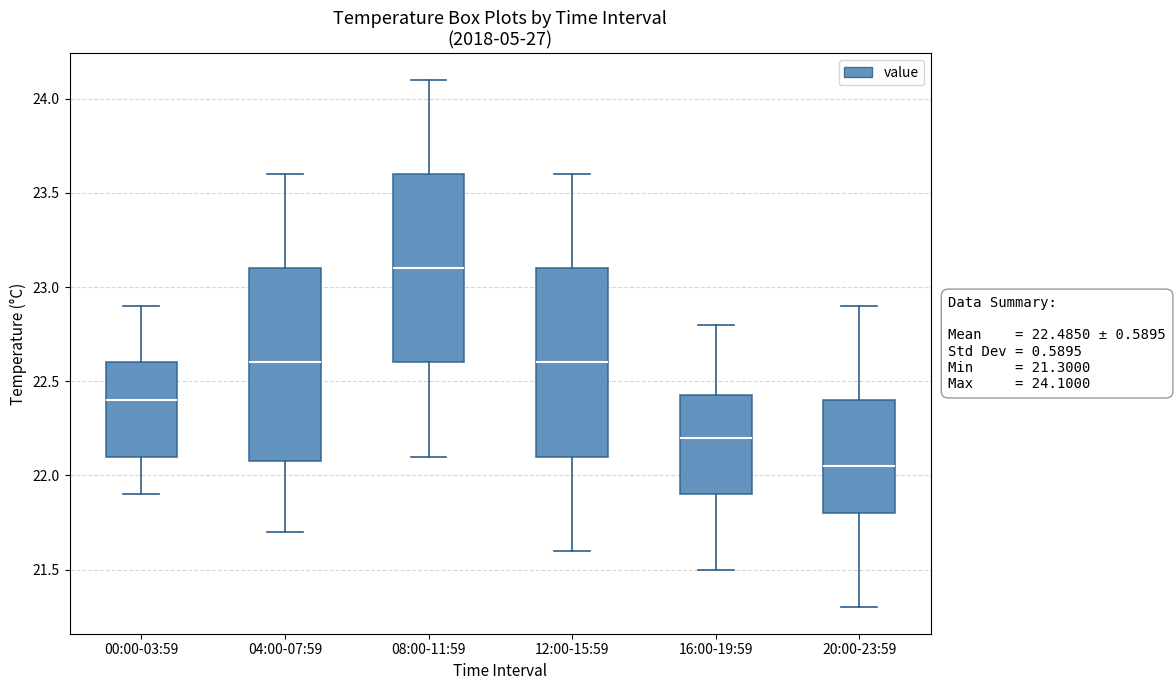

Which box has the highest median line?

08:00-11:59